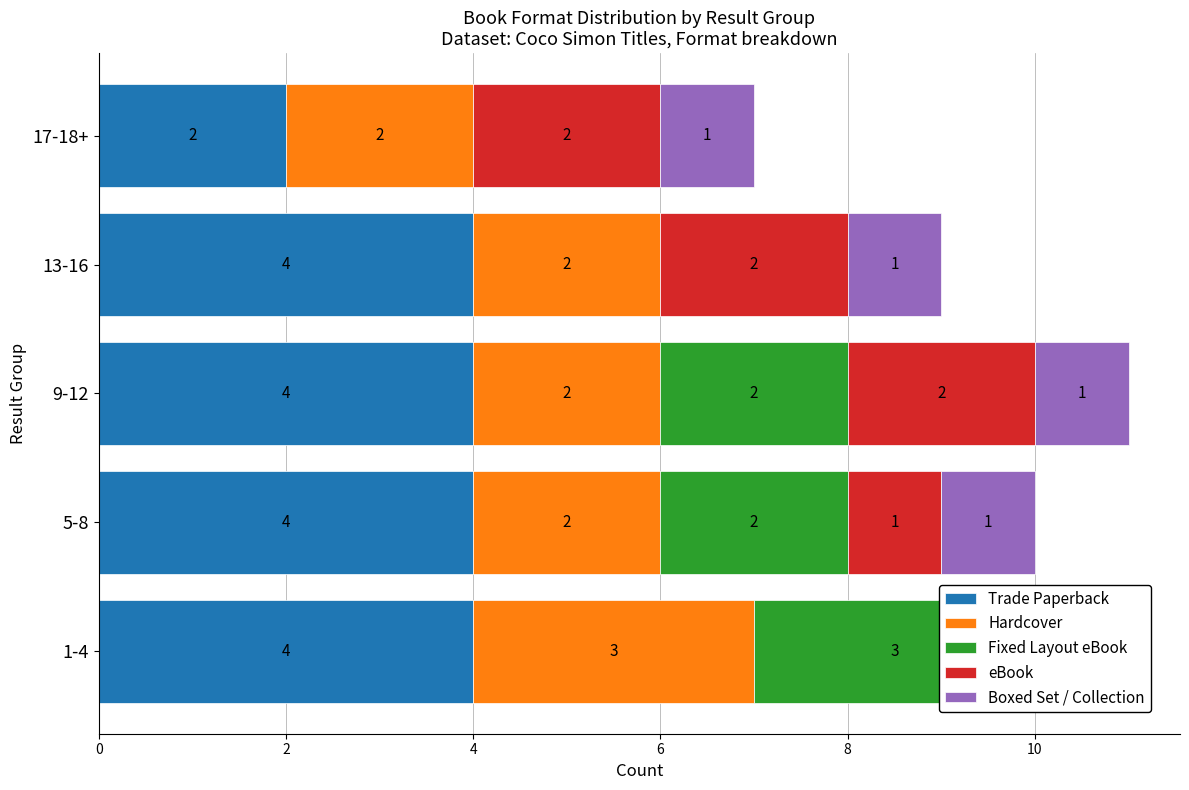

How many groups of bars are there?

5